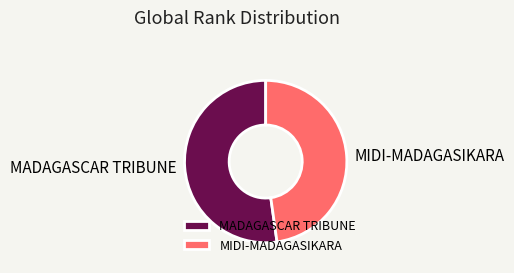

Does MIDI-MADAGASIKARA represent more than half of the total?

No